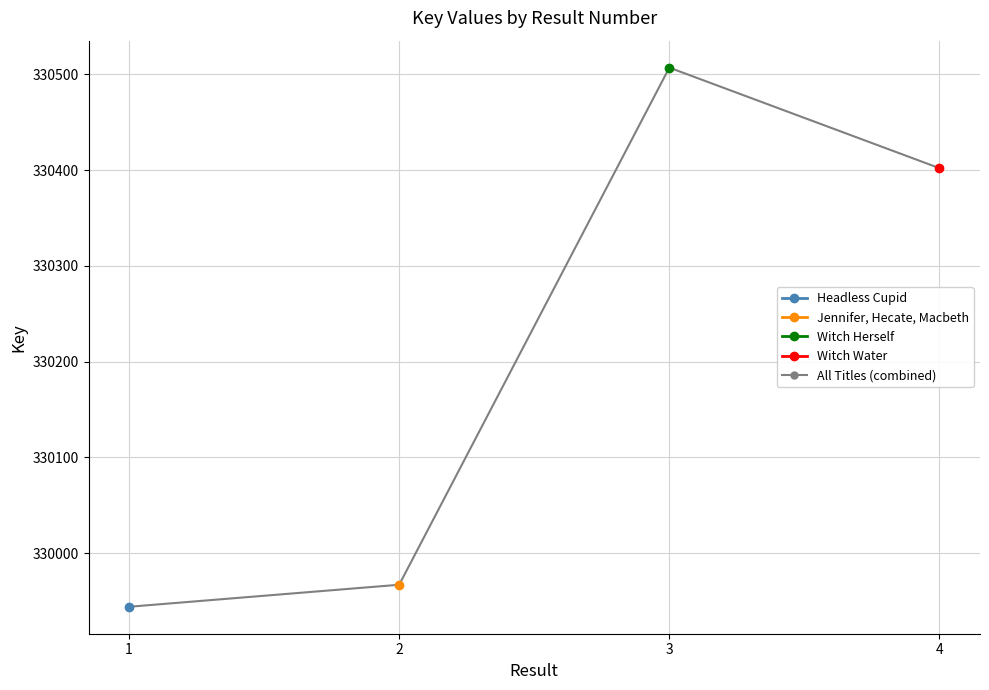

Where is the data nearest to the value 330225?

4